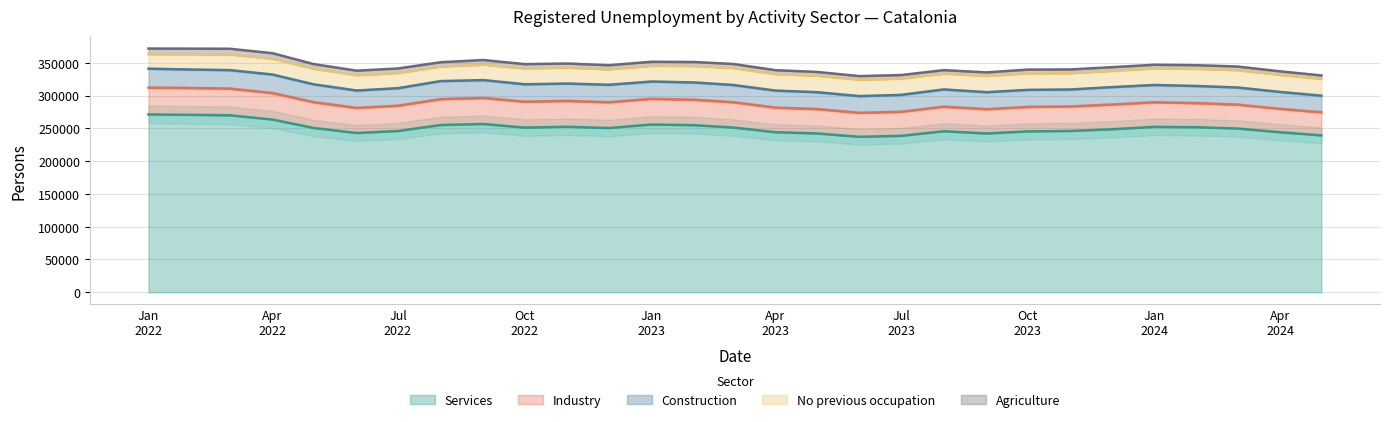

True or false: Services and Agriculture intersect in this chart.

False